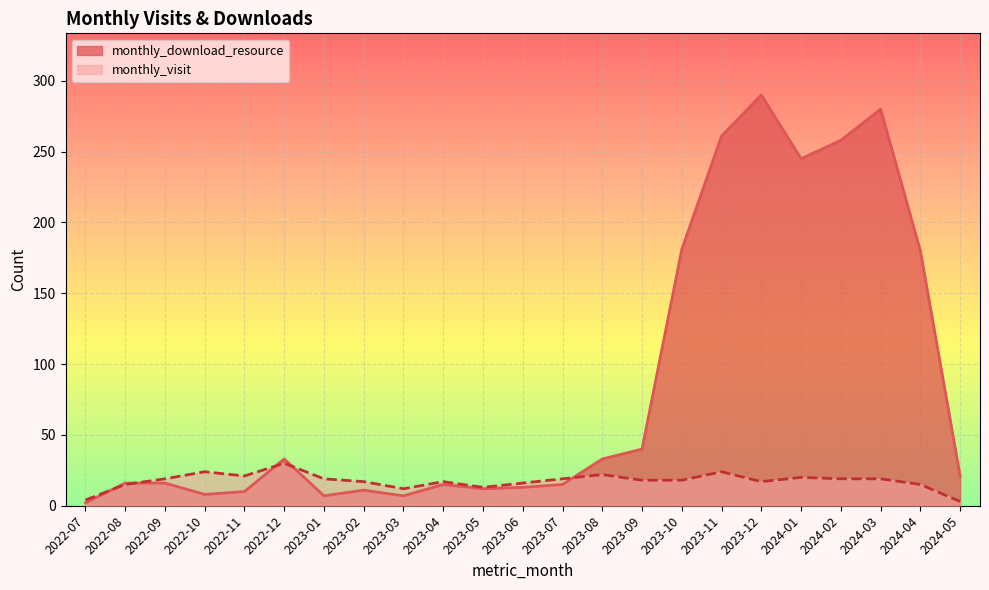

What are all the series names shown in the legend?

monthly_download_resource, monthly_visit